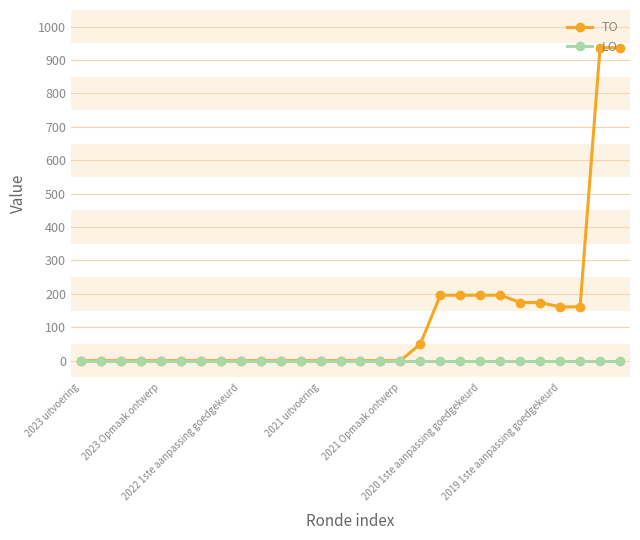

Which series has the widest spread of values?

TO